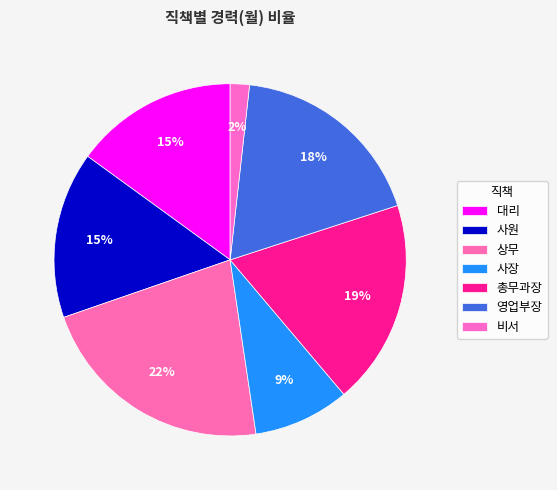

How many segments does this pie chart have?

7